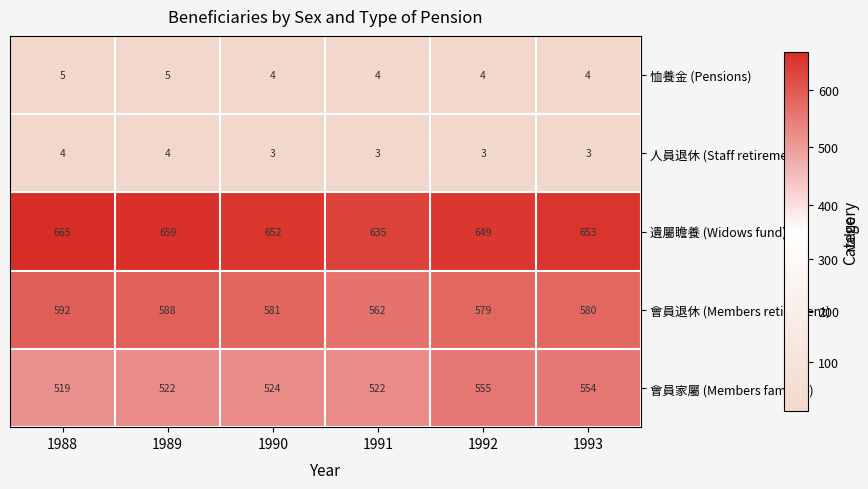

What is the difference between the maximum and minimum values in the 遺屬瞻養 (Widows fund) series?

30